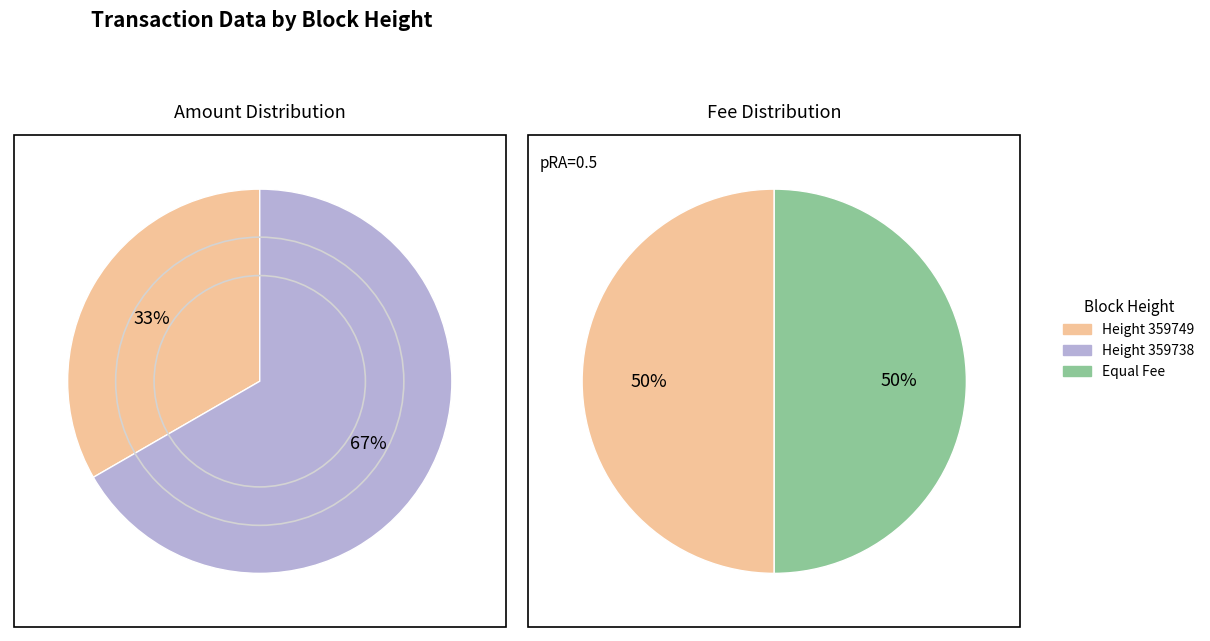

Which has a higher value, 359749 or 359738?

359738